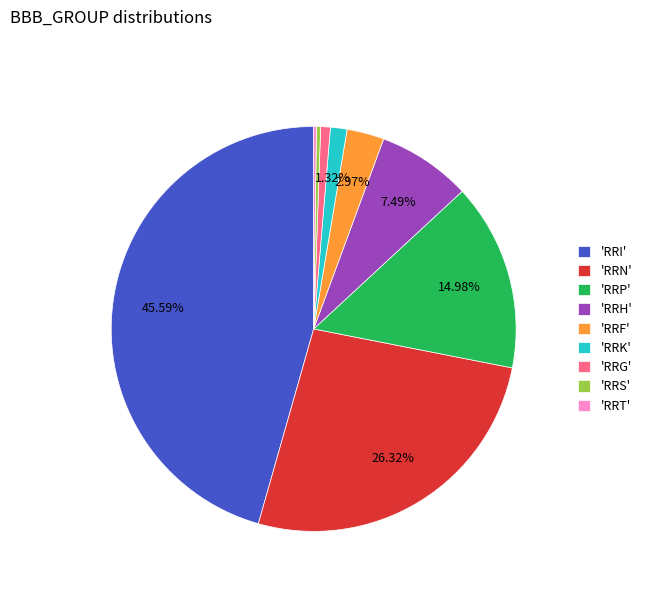

Does any single category account for the majority?

No